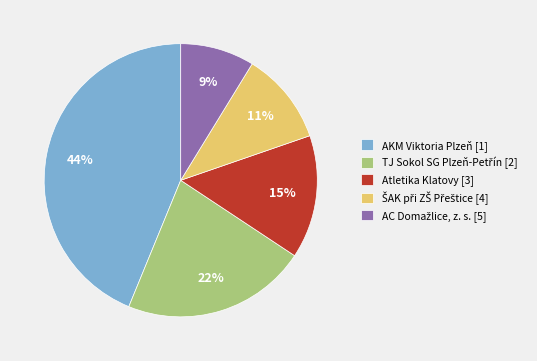

To the nearest percent, what portion does Atletika Klatovy [3] represent?

15%